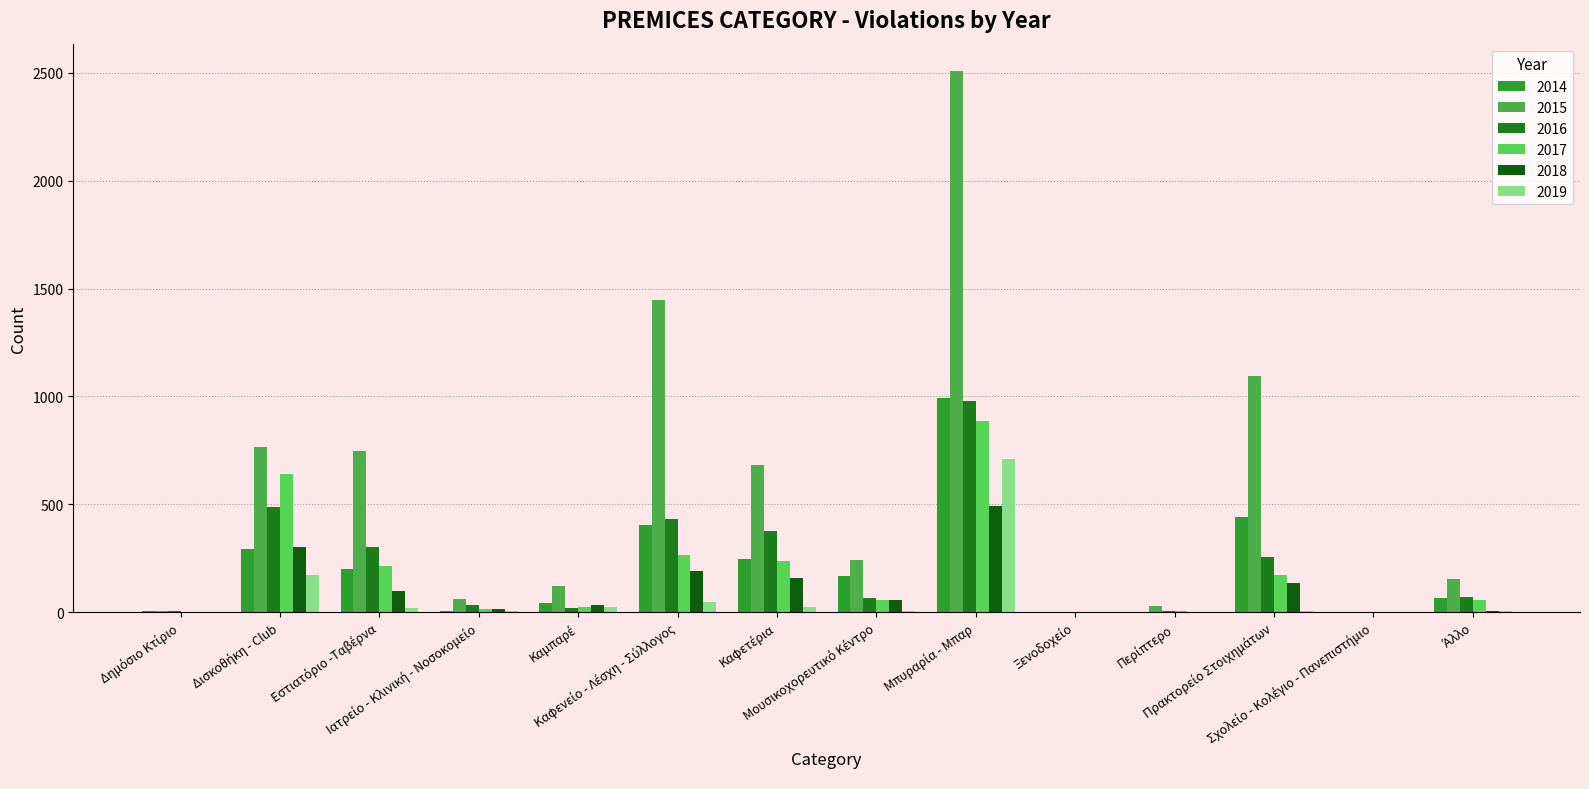

Count the number of categories in the chart.

14